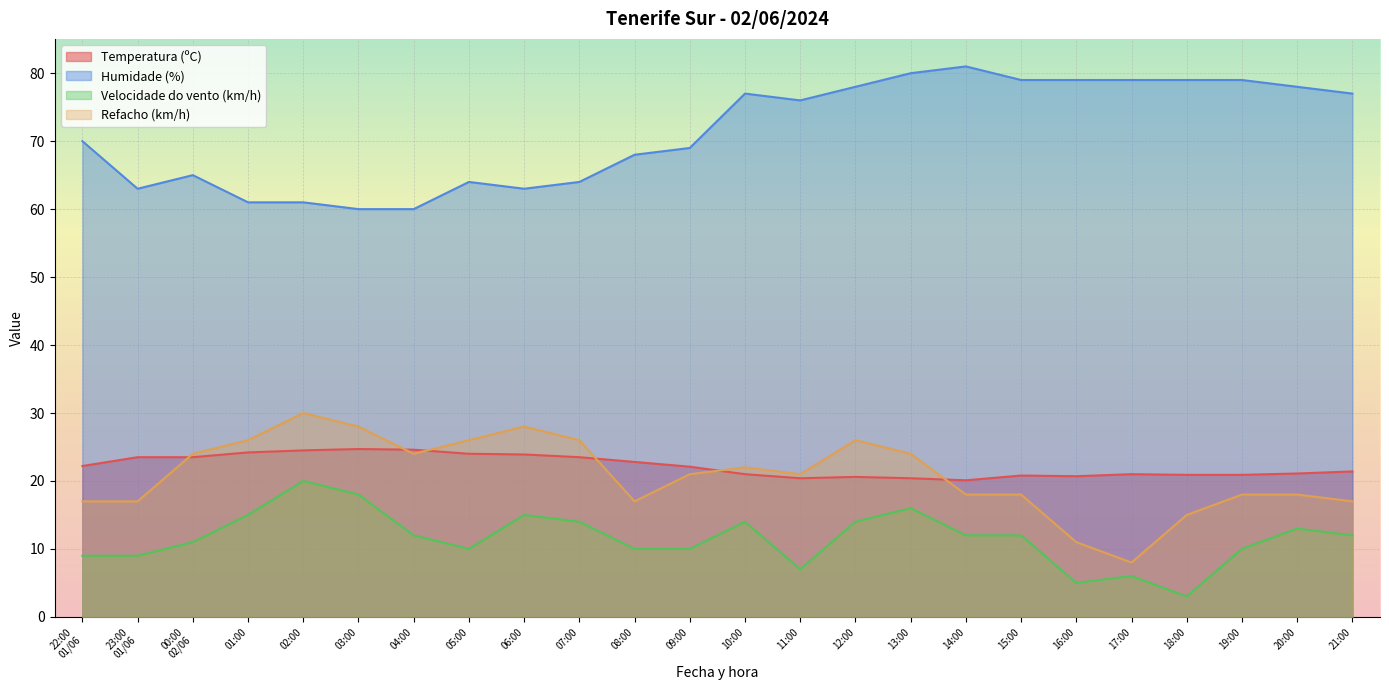

The Humidade (%) series shows 77.0 at 10:00. True or false?

True